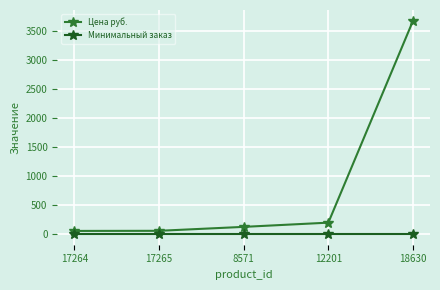

What is the minimum value shown in the chart?

1